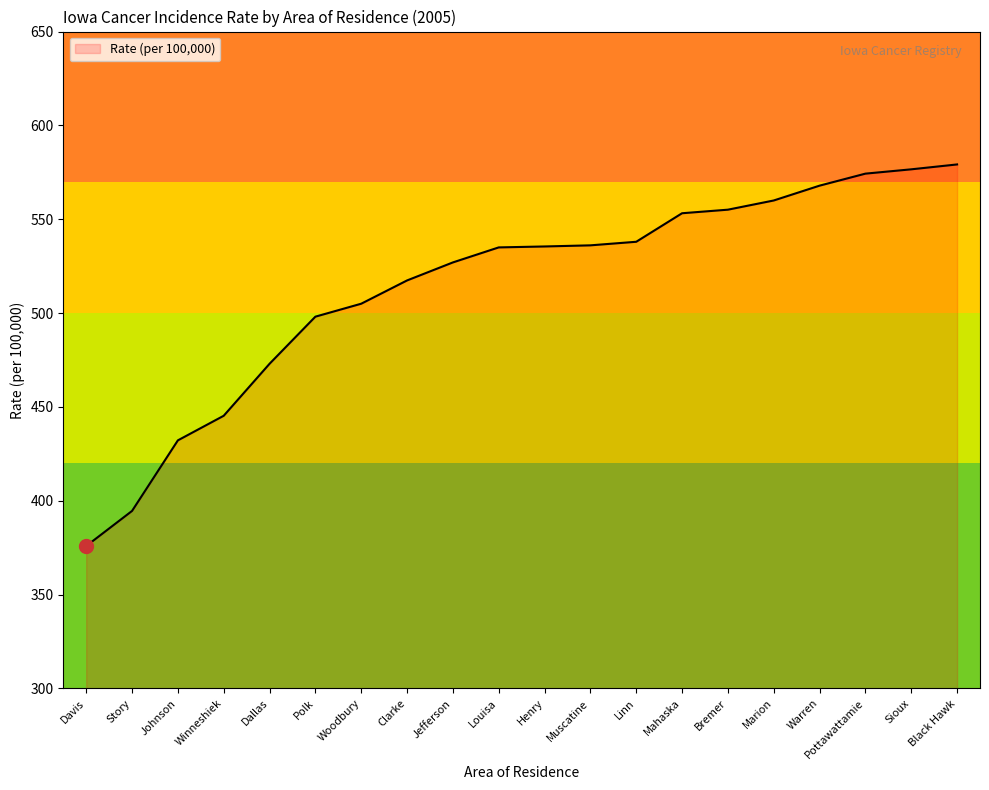

The value at Bremer is 203.3. True or false?

False